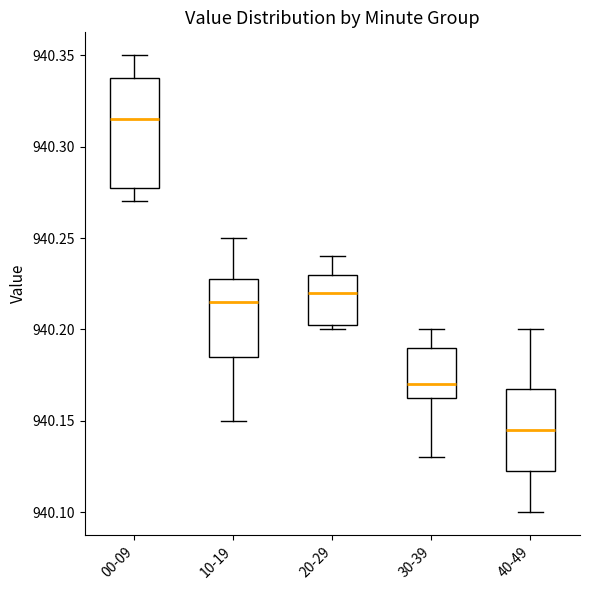

Reading left to right, read every box against the y-axis: the position of its median line, the range the box covers, and the ends of its whiskers. The values are not printed on the chart, so give them approximately, as read against the axis.

00-09: median 940.315, box 940.280 to 940.340, whiskers 940.270 to 940.350
10-19: median 940.215, box 940.185 to 940.230, whiskers 940.150 to 940.250
20-29: median 940.220, box 940.205 to 940.230, whiskers 940.200 to 940.240
30-39: median 940.170, box 940.165 to 940.190, whiskers 940.130 to 940.200
40-49: median 940.145, box 940.125 to 940.170, whiskers 940.100 to 940.200